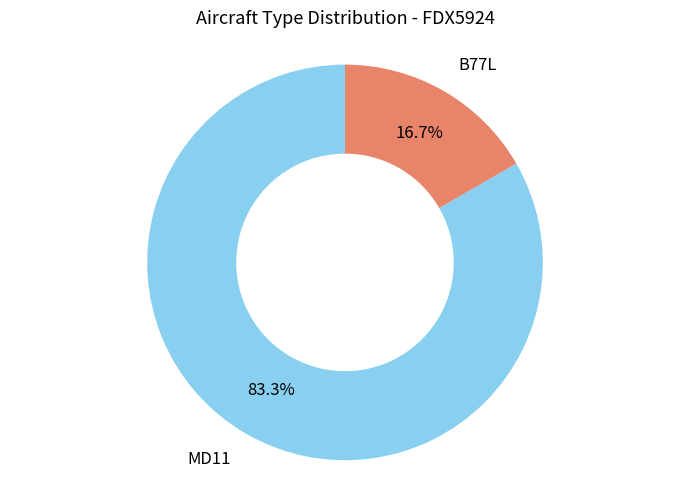

To the nearest percent, what is the difference between the largest and smallest slice percentages?

67%